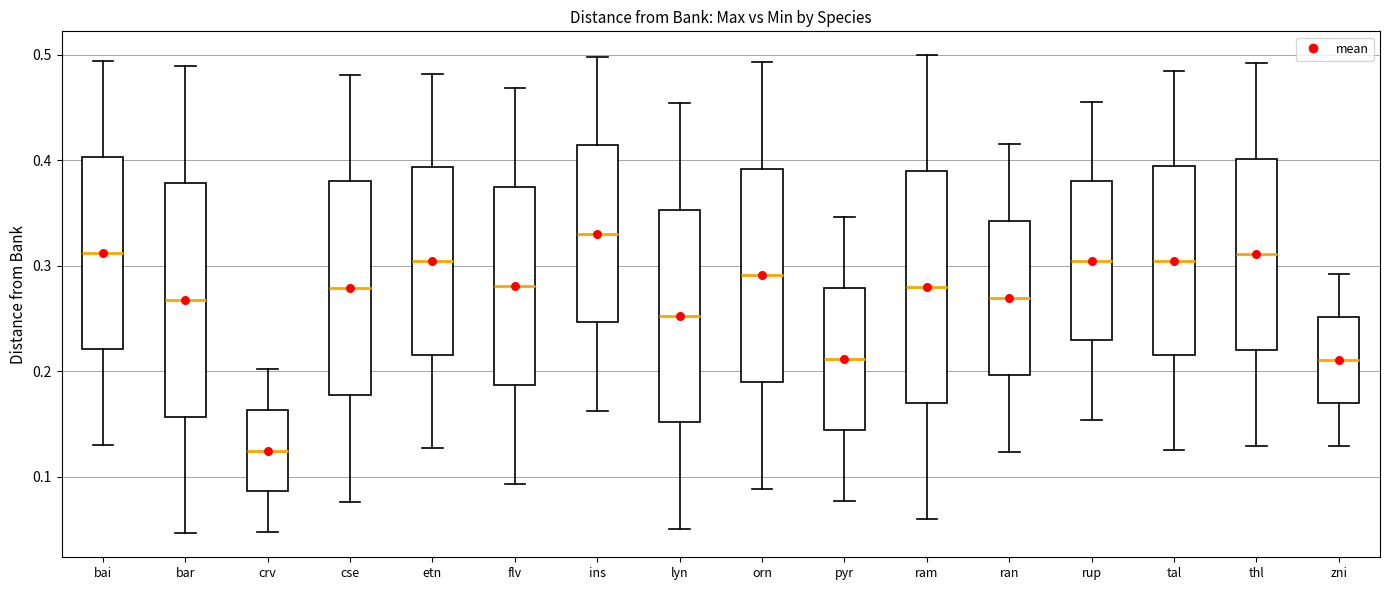

Where does the upper whisker of the box for orn end on the y-axis? The values are not printed on the chart, so give them approximately, as read against the axis.

0.49